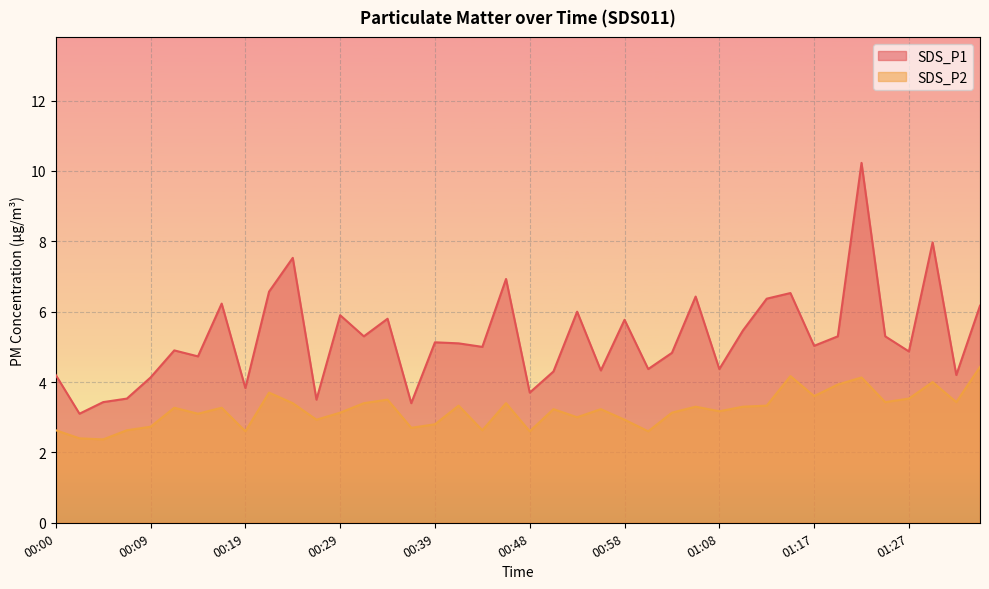

Where is the first local maximum for SDS_P2?

00:12